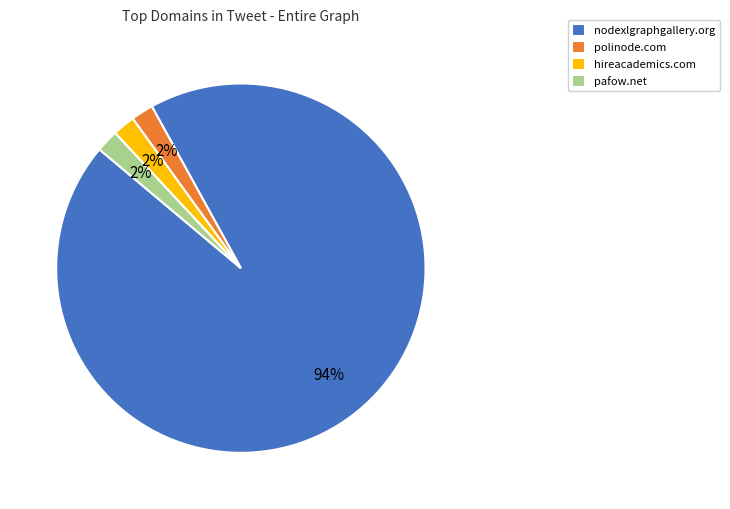

The nodexlgraphgallery.org slice represents 99% of the pie. True or false?

False